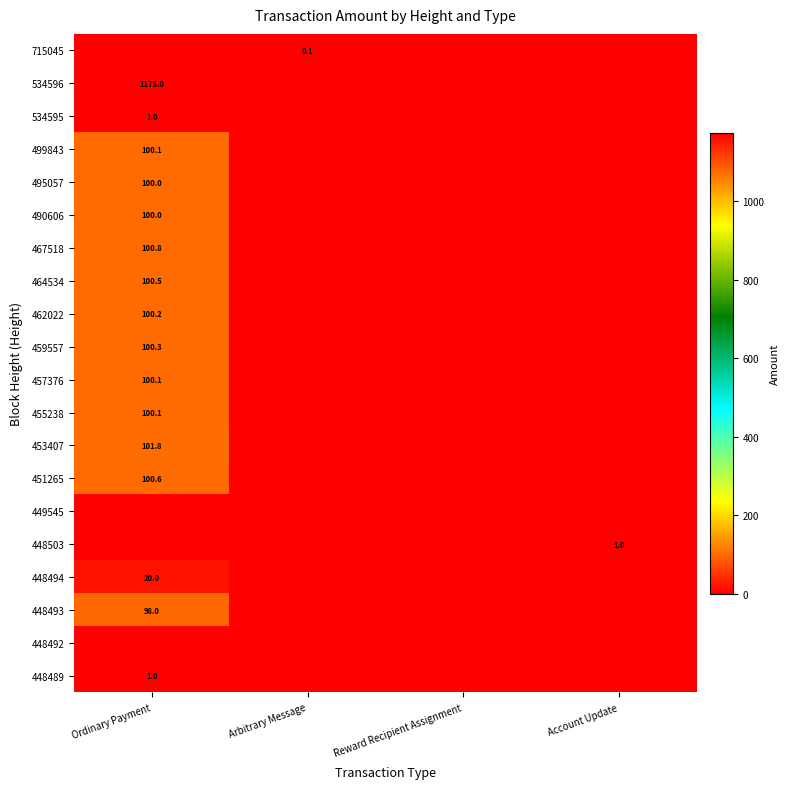

The 490606 series shows 100.0 at Ordinary Payment. True or false?

True